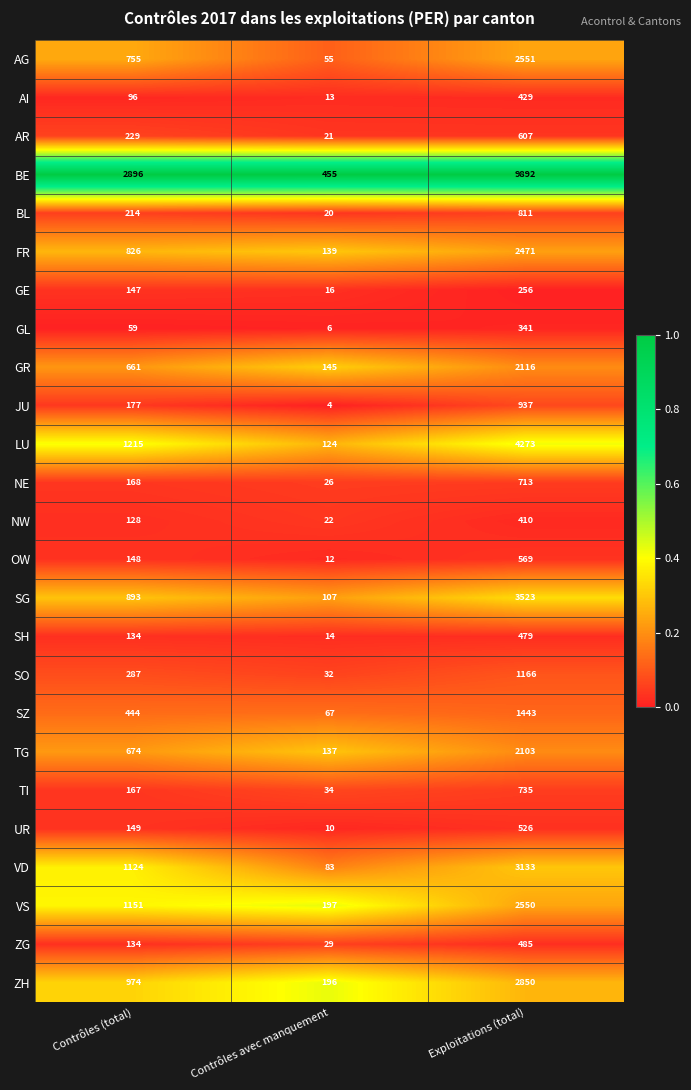

At which category does the chart reach its peak across all series?

Exploitations (total)